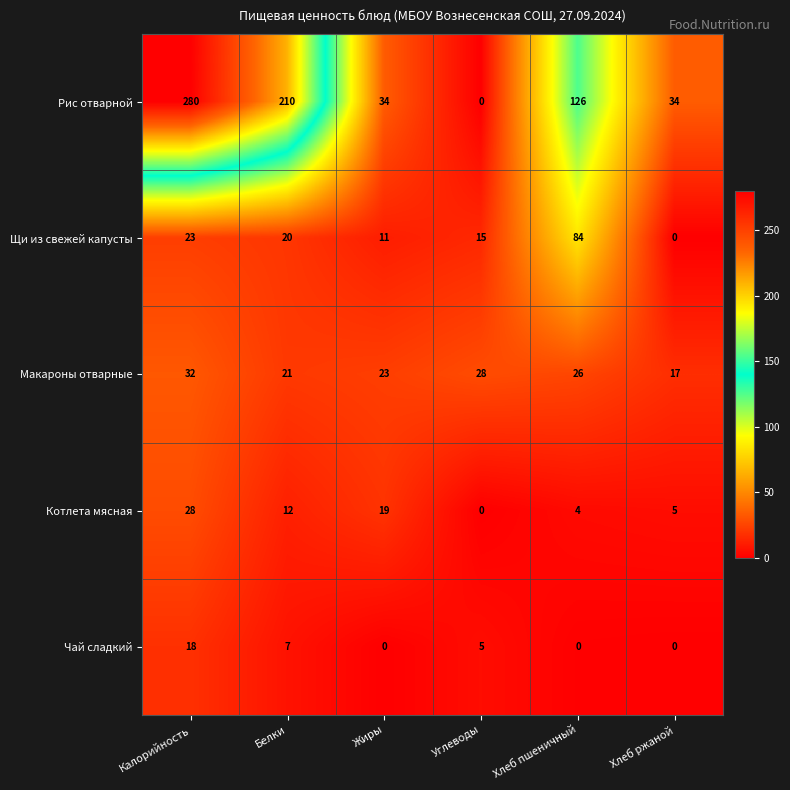

The value of Рис отварной at Углеводы is -132. True or false?

False